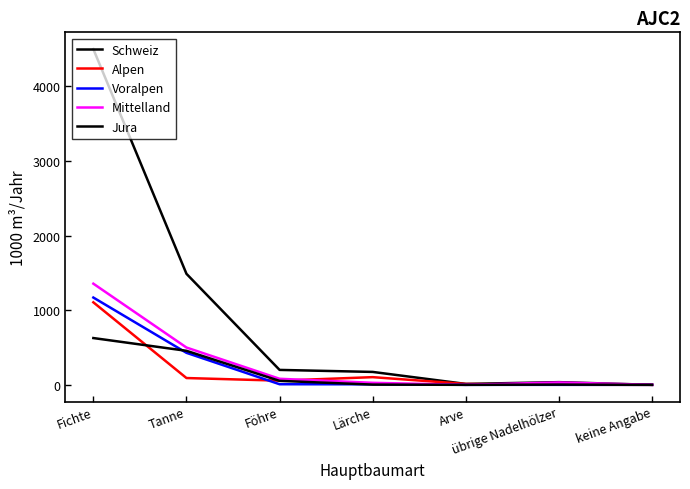

Does the chart have visible grid lines?

No